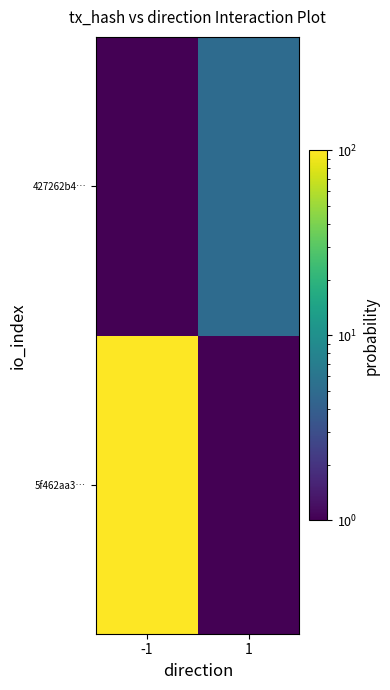

What is the difference between the highest and lowest values at -1?

145.9